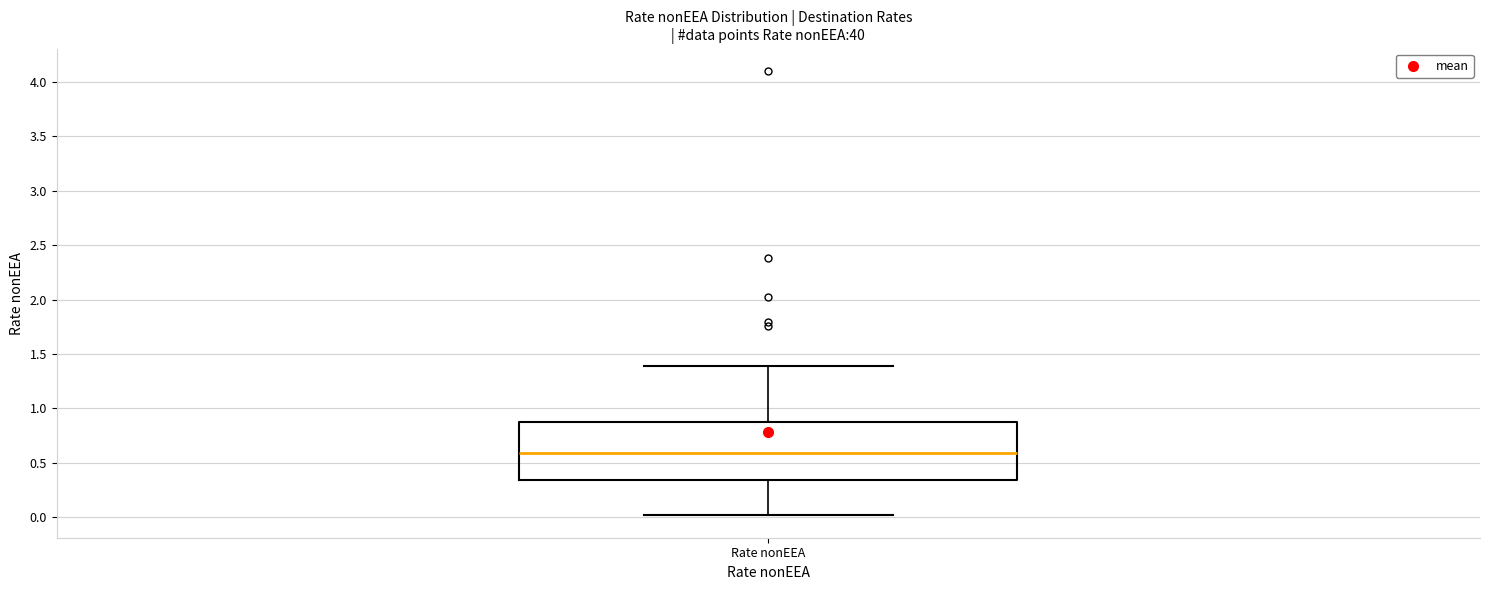

Read this box plot against the y-axis: the position of the median line, the range covered by the box, and the ends of both whiskers. The values are not printed on the chart, so give them approximately, as read against the axis.

median 0.60, box 0.35 to 0.90, whiskers 0.00 to 1.40